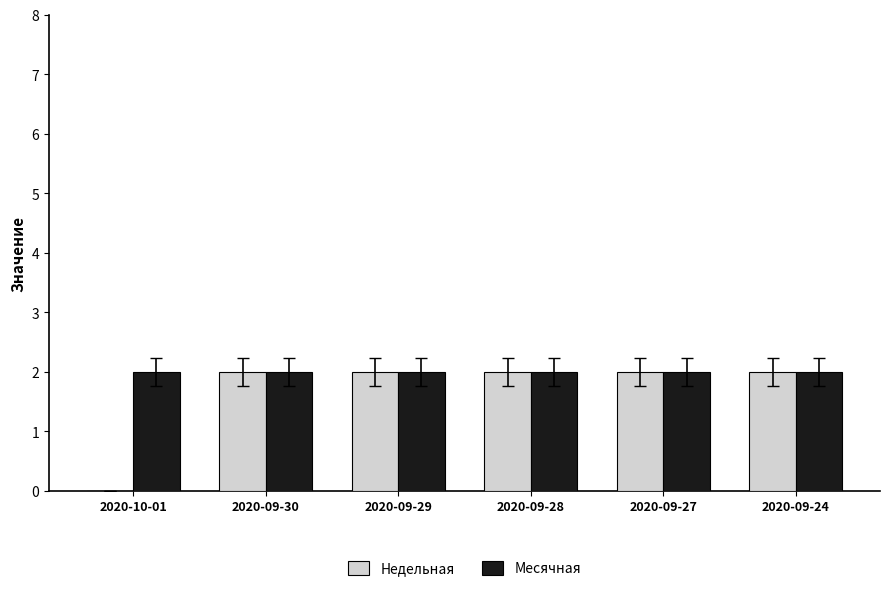

What is the sum of all Месячная values?

12